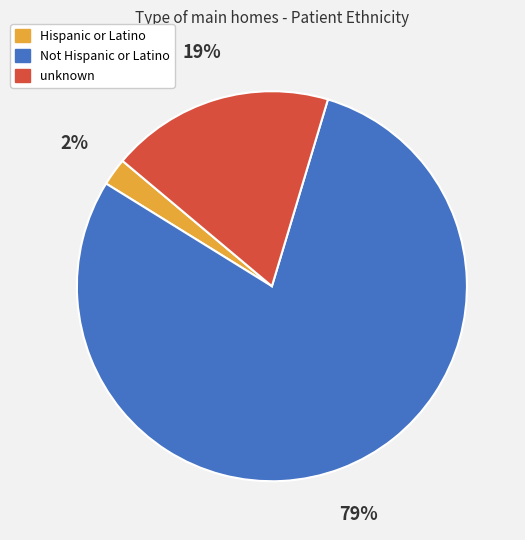

Which slice is the smallest?

Hispanic or Latino